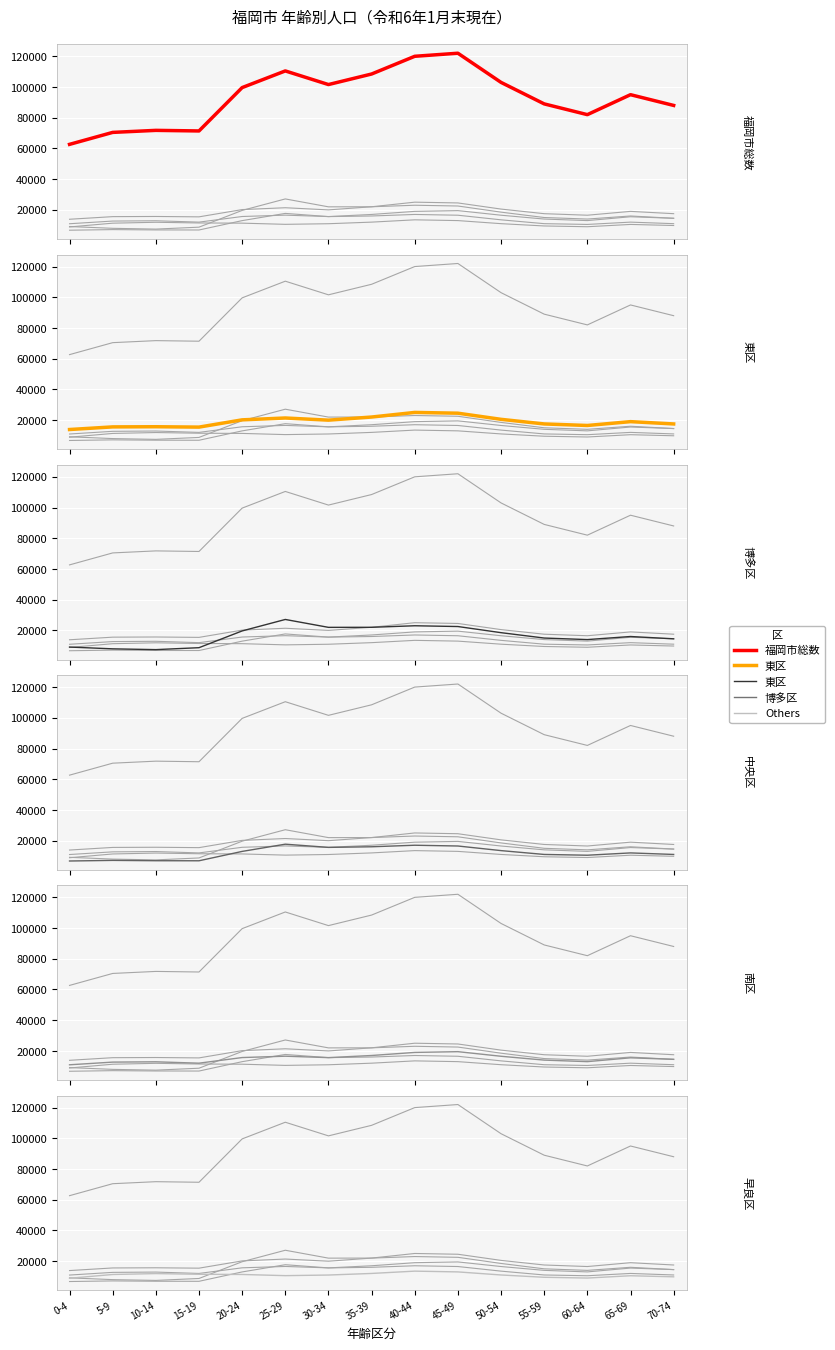

How many lines are shown in the chart?

6